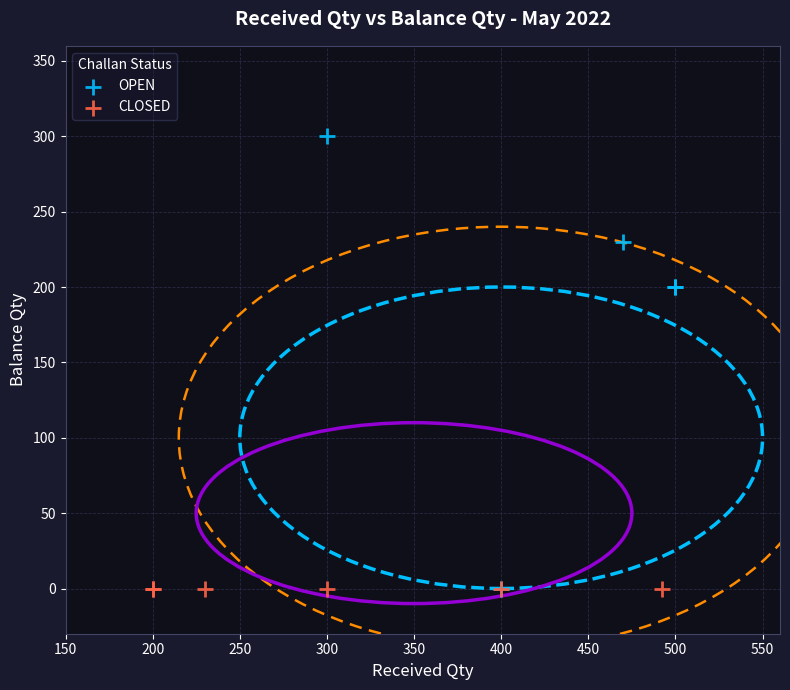

What are all the series names shown in the legend?

OPEN, CLOSED